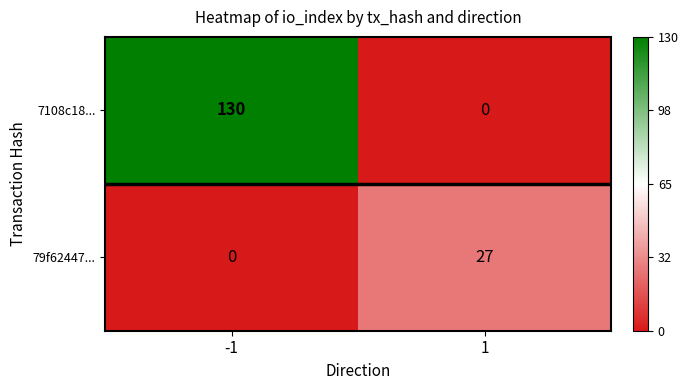

Which series changed the most between -1 and 1?

7108c18...